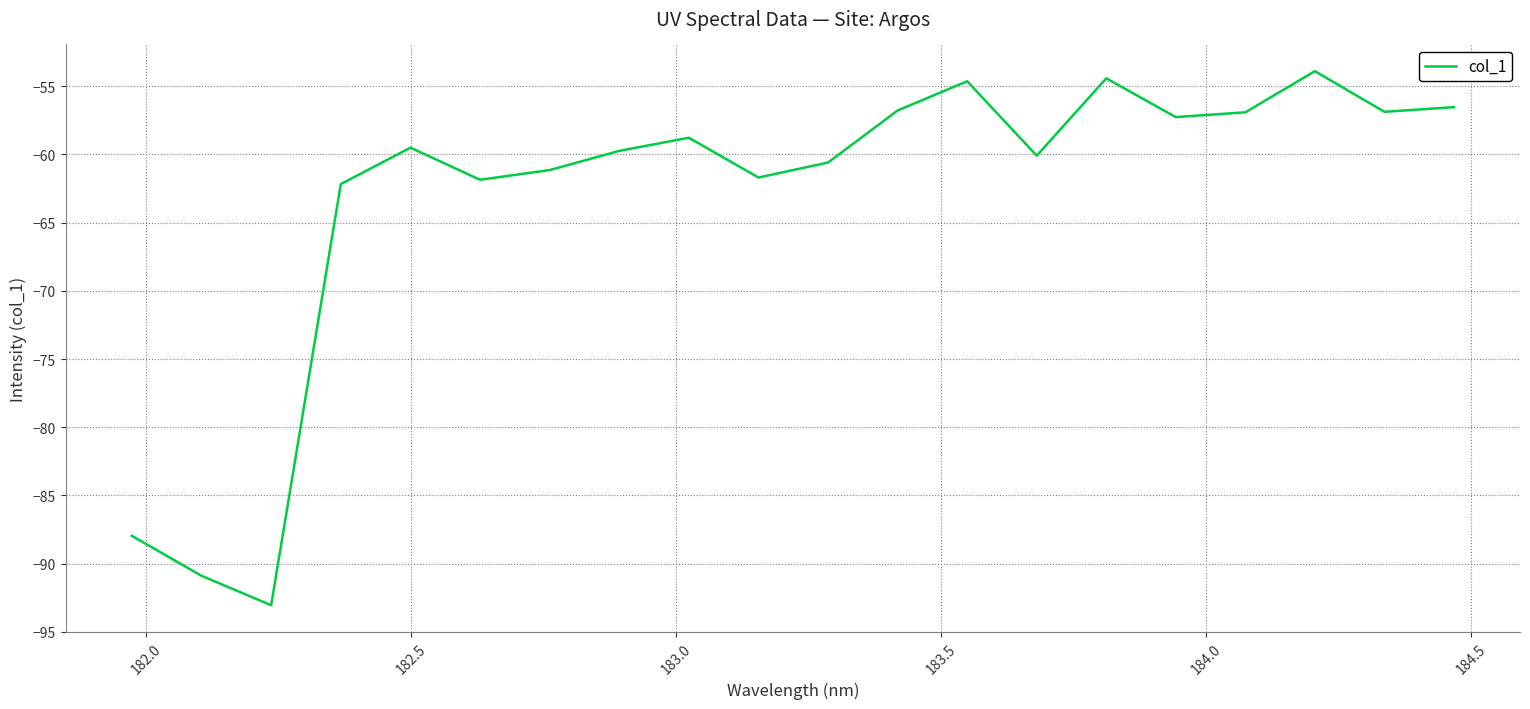

True or false: there are more than 0 points higher than both neighbors.

True